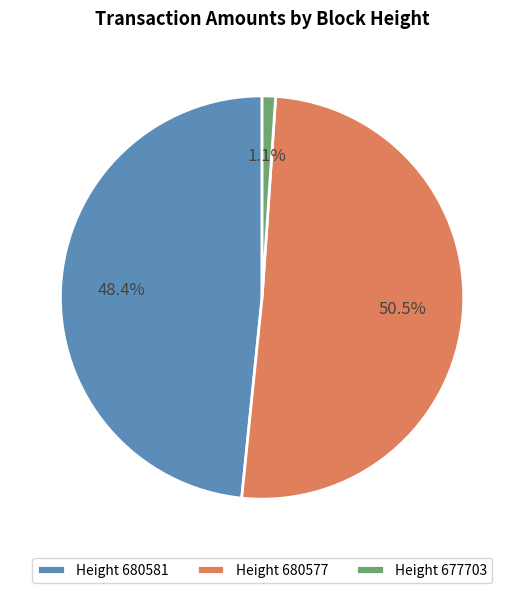

Combined, do Height 680577 and Height 677703 account for over 50%?

Yes